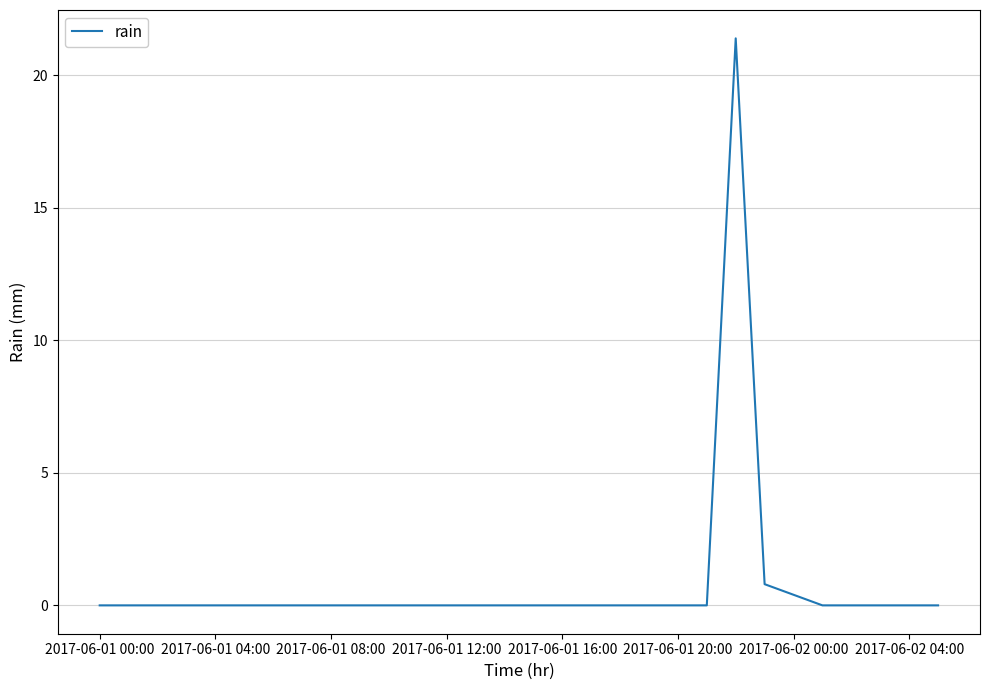

What is the difference between the maximum and minimum values?

21.4